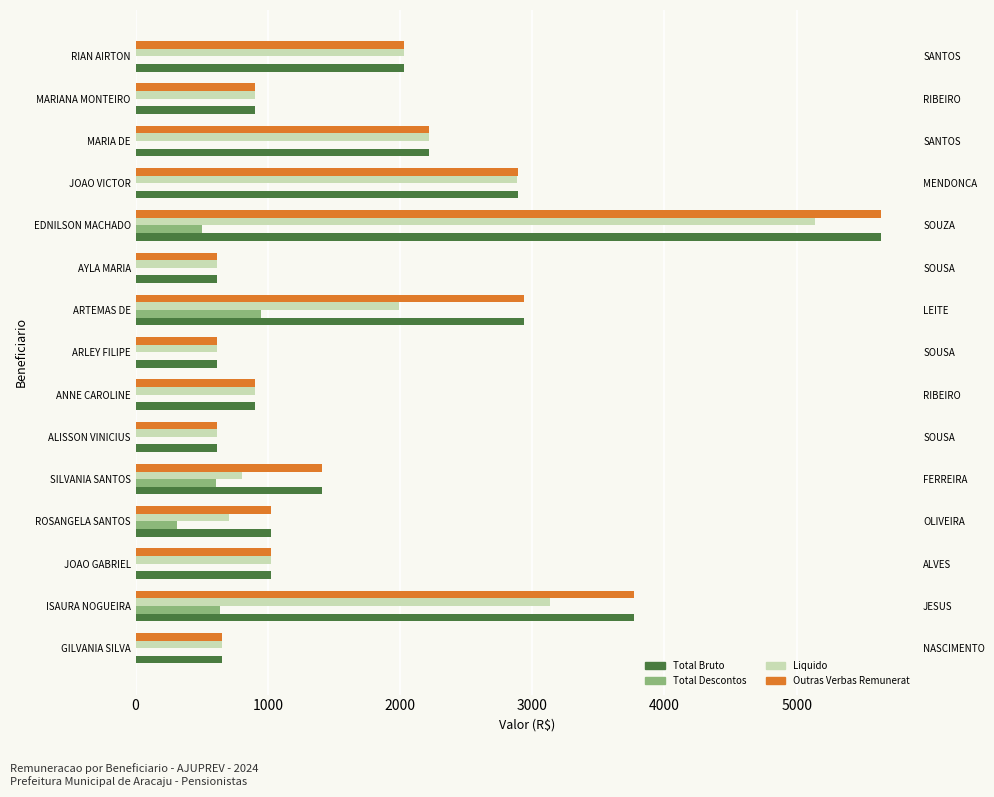

How many bars are there in total?

60